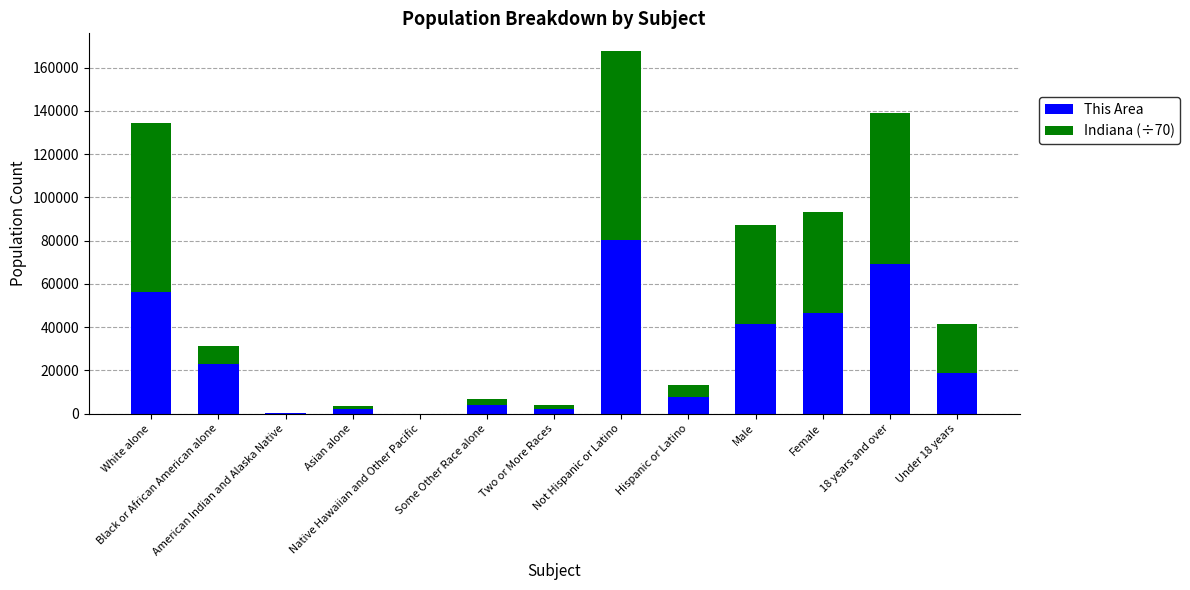

What is the maximum value for This Area?

80482.0